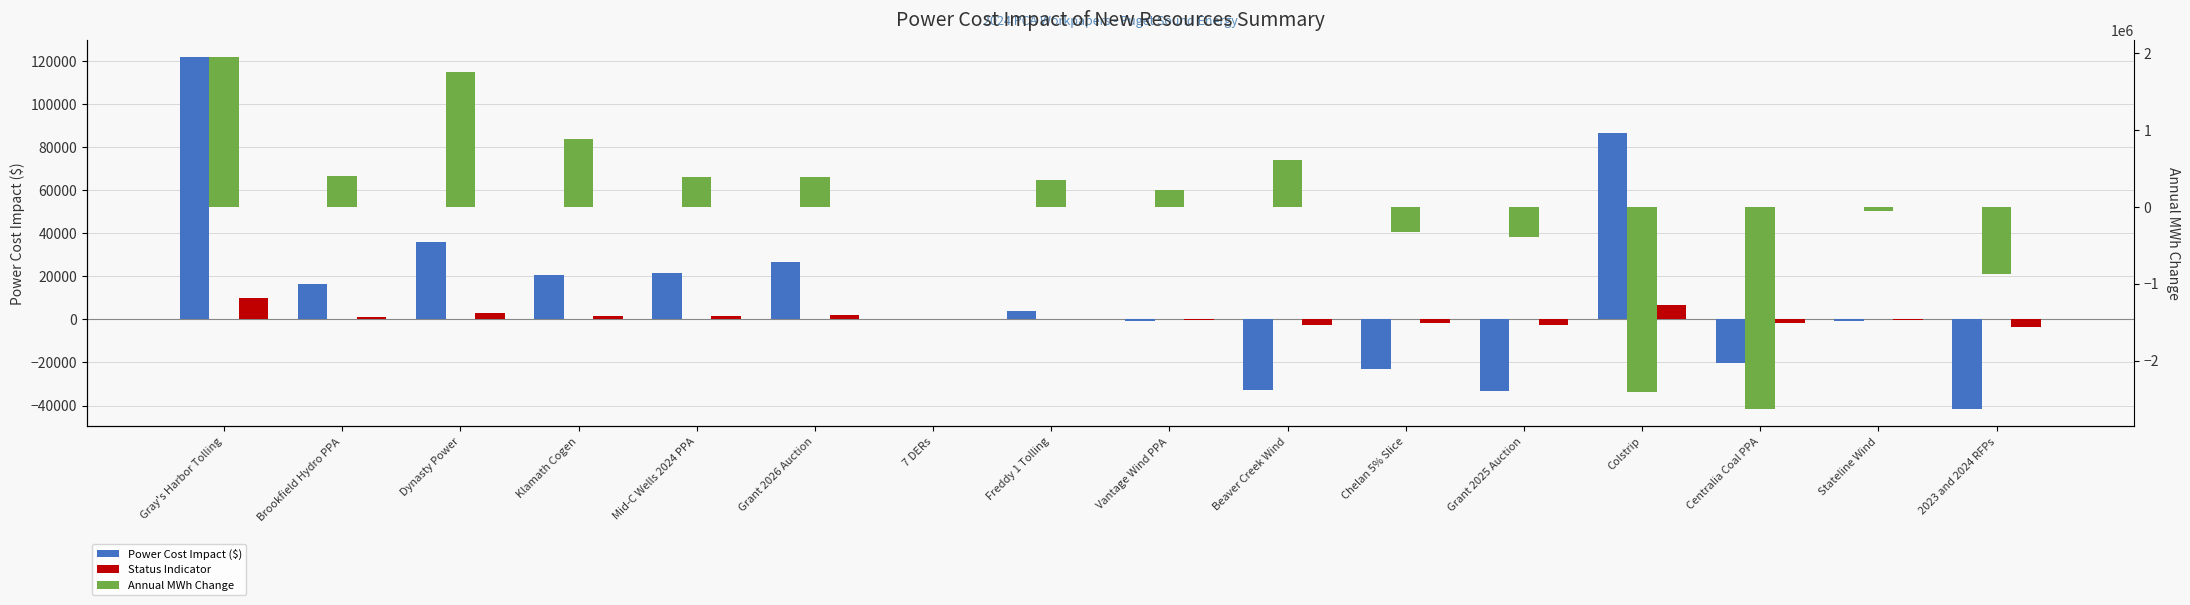

Are the bars horizontal?

No